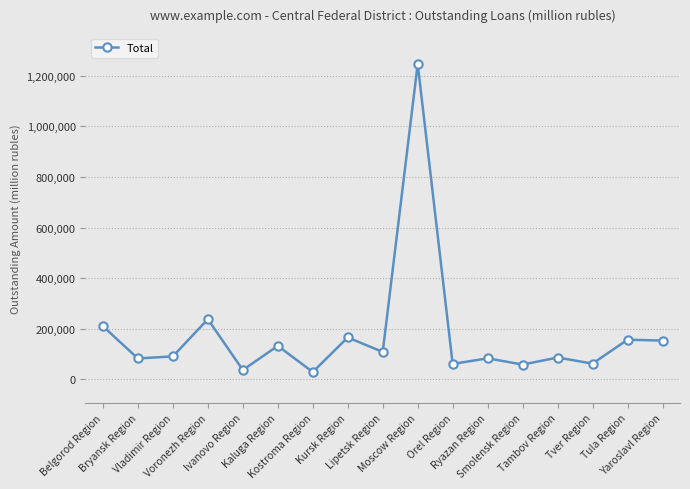

What is the change in value from Lipetsk Region to Orel Region?

-47424